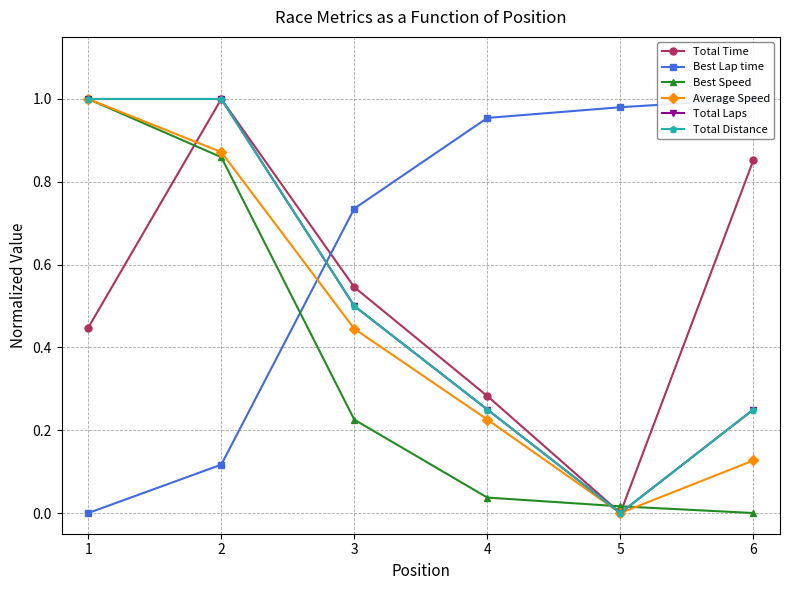

Which series ends up on top after the final intersection of Total Distance and Average Speed?

Total Distance